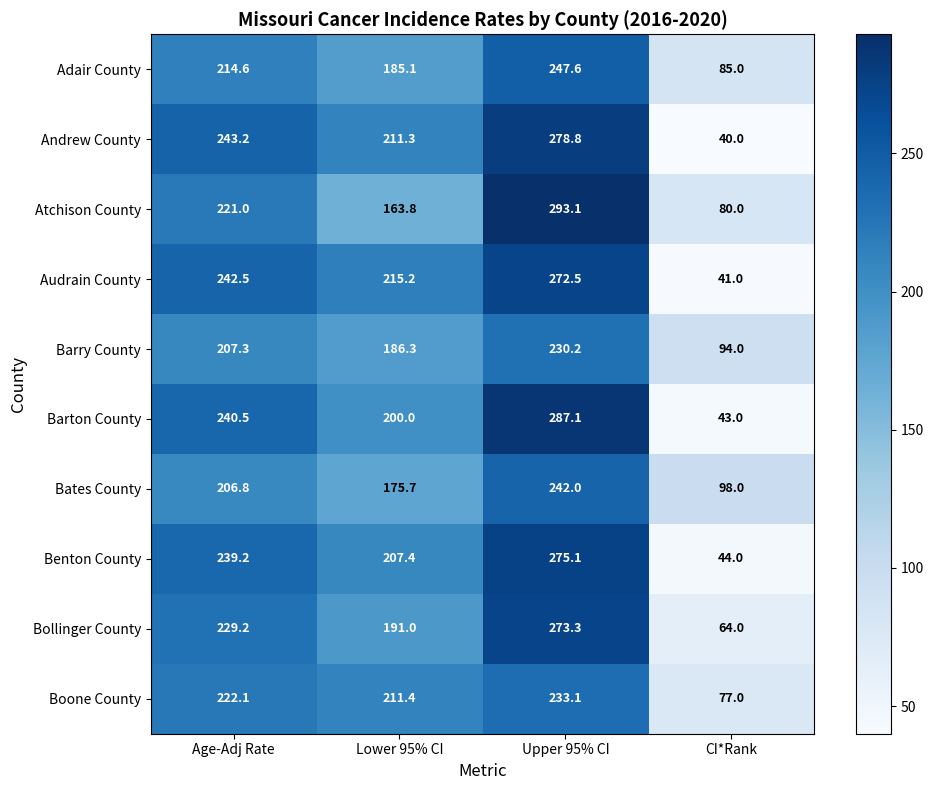

The value of Bollinger County at Lower 95% CI is 341.1. True or false?

False